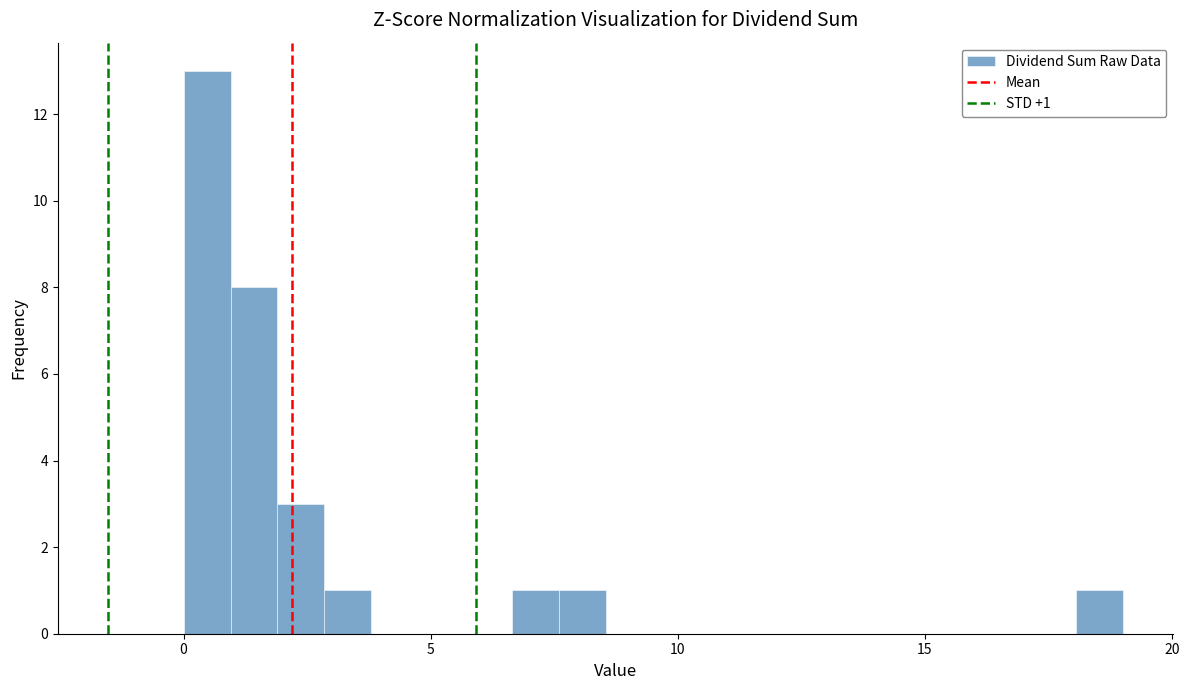

Around what value on the x-axis is the tallest bar? Give the approximate position of its centre, as read against the axis.

0.5